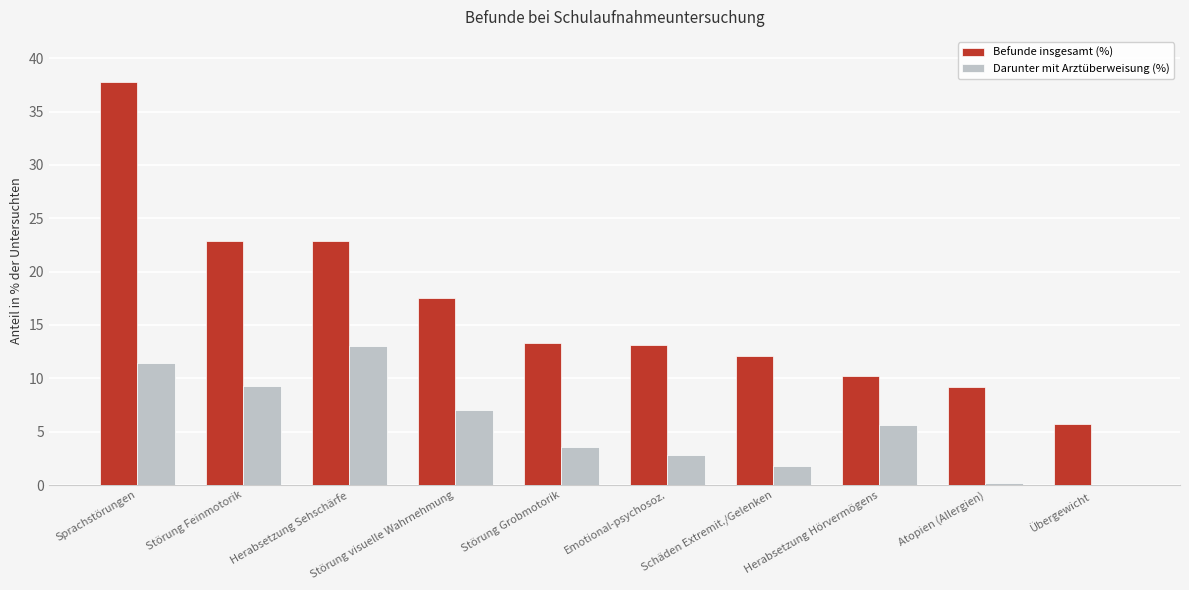

What is the sum of the Darunter mit Arztüberweisung (%) values at Schäden Extremit./Gelenken and Störung Grobmotorik?

5.4